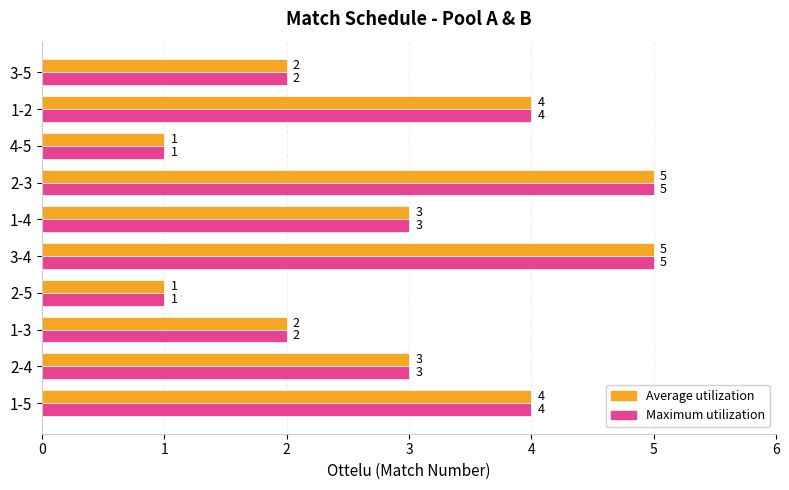

The value of Maximum utilization at 1-4 is 2. True or false?

False